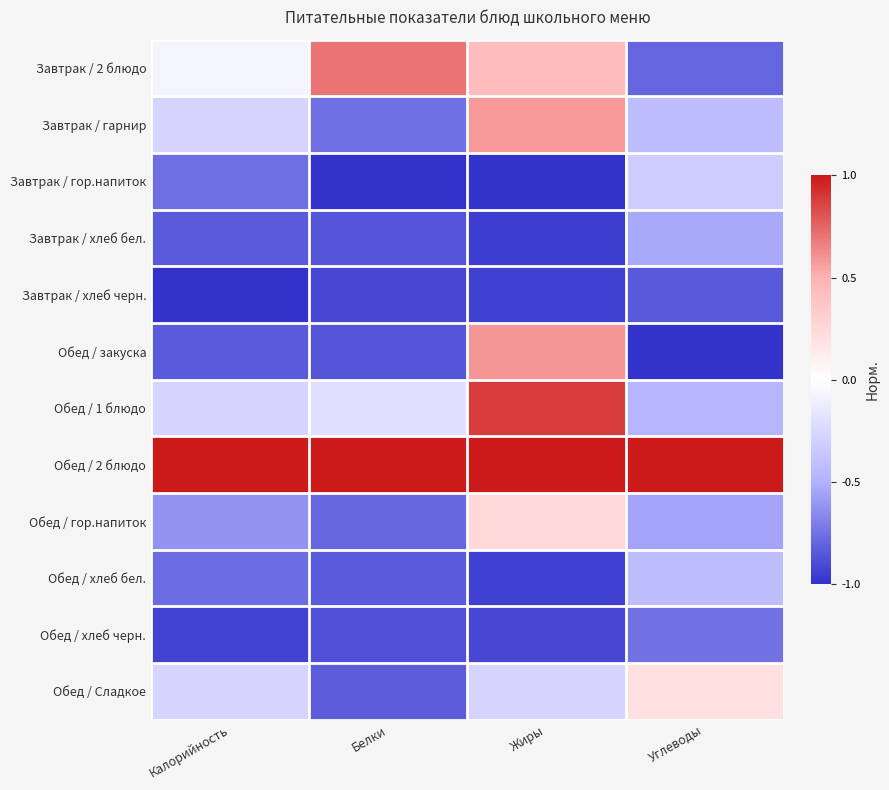

Reading left to right, list all the values displayed in this chart.

Завтрак / 2 блюдо: Калорийность=-0.1	Белки=0.7	Жиры=0.4	Углеводы=-0.8
Завтрак / гарнир: Калорийность=-0.3	Белки=-0.8	Жиры=0.6	Углеводы=-0.4
Завтрак / гор.напиток: Калорийность=-0.8	Белки=-1.0	Жиры=-1.0	Углеводы=-0.3
Завтрак / хлеб бел.: Калорийность=-0.8	Белки=-0.9	Жиры=-1.0	Углеводы=-0.5
Завтрак / хлеб черн.: Калорийность=-1.0	Белки=-0.9	Жиры=-0.9	Углеводы=-0.8
Обед / закуска: Калорийность=-0.8	Белки=-0.9	Жиры=0.6	Углеводы=-1.0
Обед / 1 блюдо: Калорийность=-0.3	Белки=-0.2	Жиры=0.9	Углеводы=-0.5
Обед / 2 блюдо: Калорийность=1.0	Белки=1.0	Жиры=1.0	Углеводы=1.0
Обед / гор.напиток: Калорийность=-0.6	Белки=-0.8	Жиры=0.2	Углеводы=-0.6
Обед / хлеб бел.: Калорийность=-0.8	Белки=-0.8	Жиры=-0.9	Углеводы=-0.4
Обед / хлеб черн.: Калорийность=-0.9	Белки=-0.9	Жиры=-0.9	Углеводы=-0.7
Обед / Сладкое: Калорийность=-0.3	Белки=-0.8	Жиры=-0.3	Углеводы=0.2